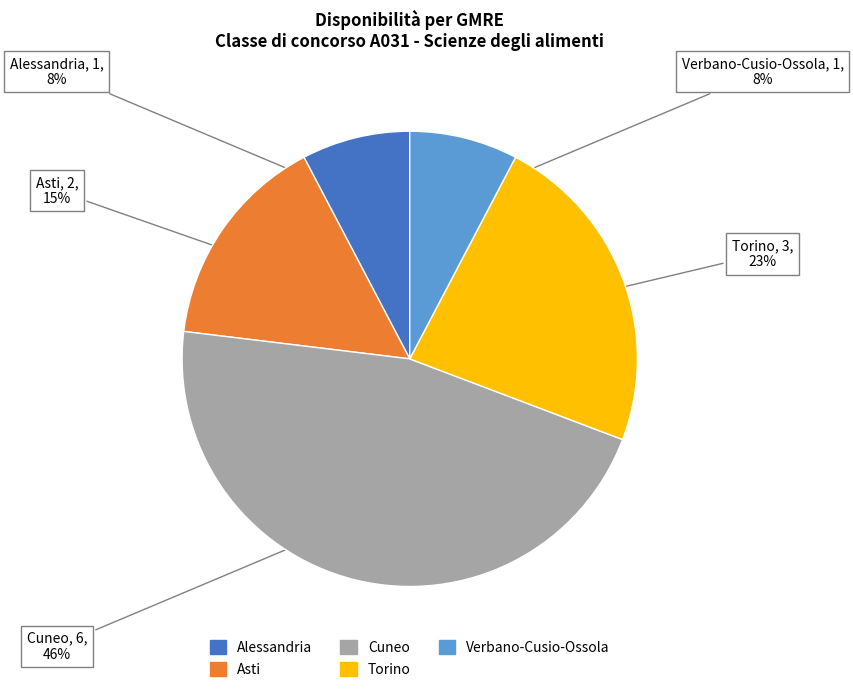

Which has a higher value, Alessandria or Asti?

Asti